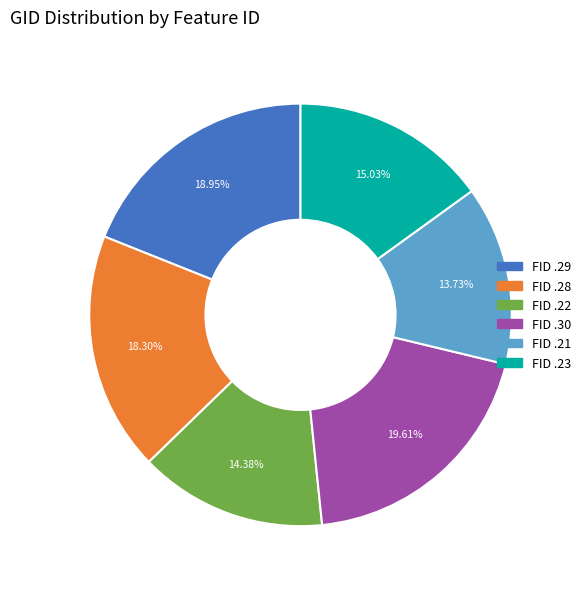

Between FID .28 and FID .29, which is larger?

FID .29